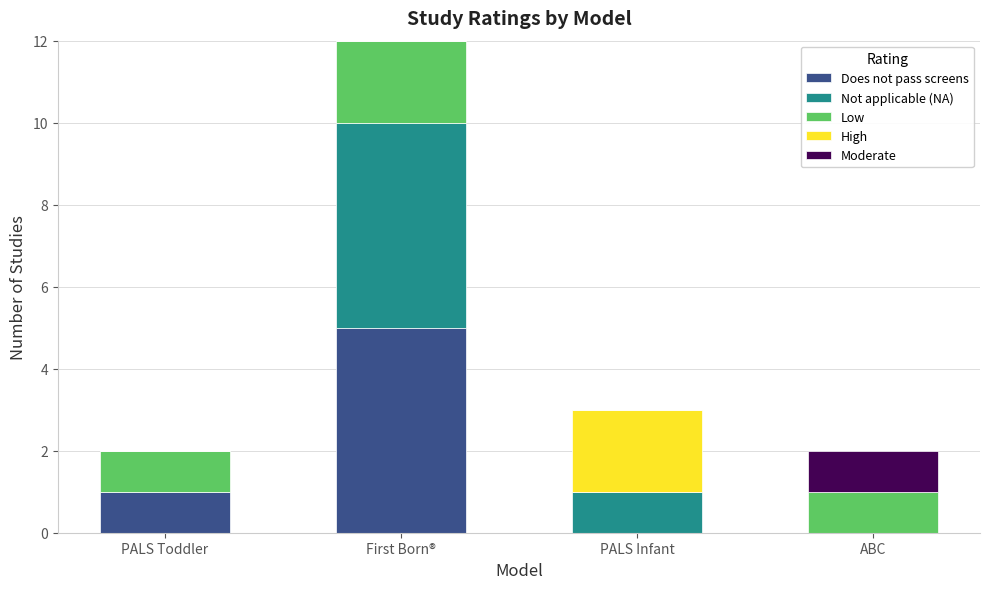

How many data points does each series have?

4